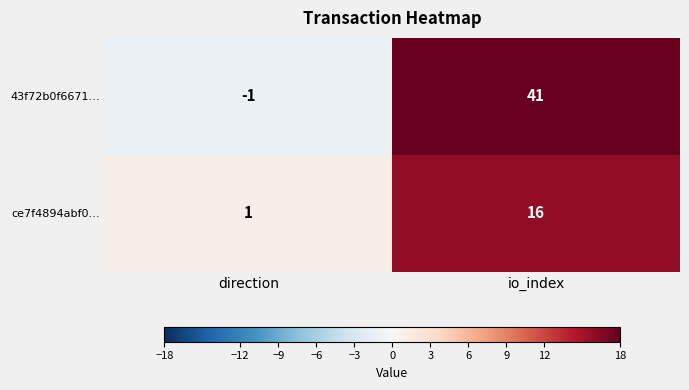

Which series has the largest total across all categories?

43f72b0f6671…